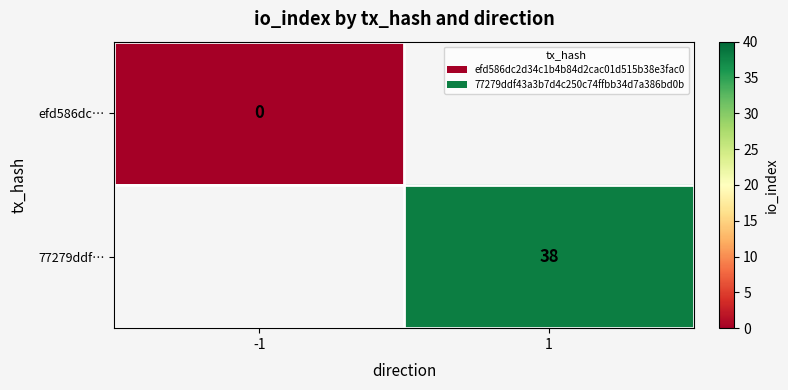

Is it true that 77279ddf… equals 38 at 1?

True